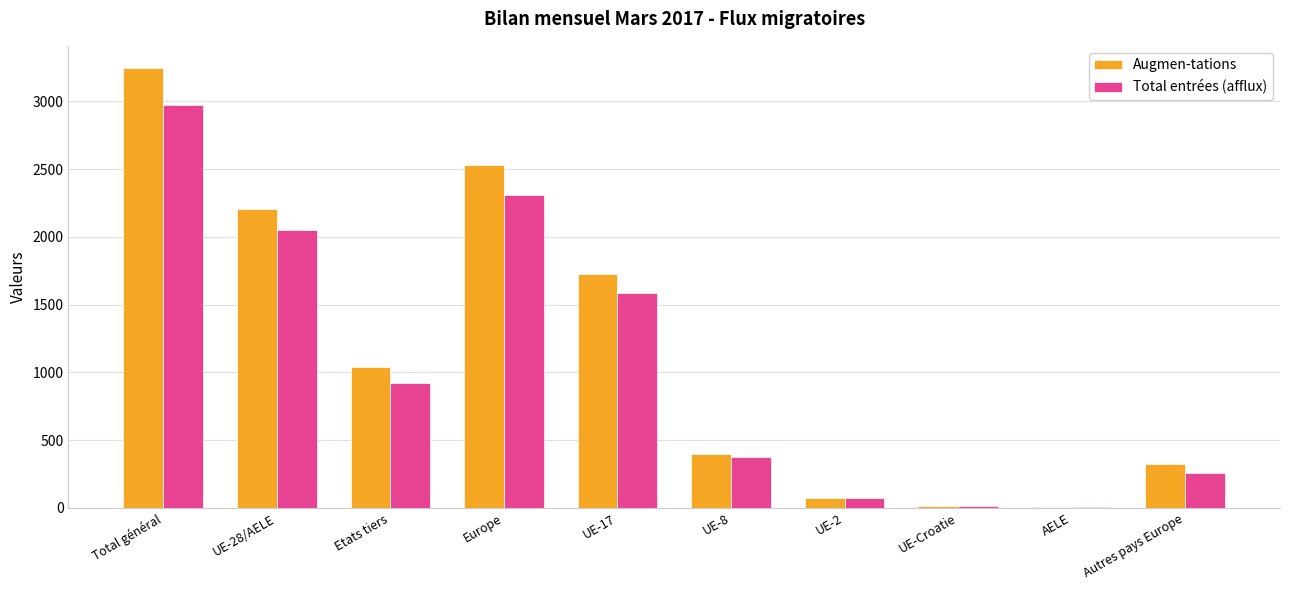

Which label corresponds to the largest value in the chart?

Total général